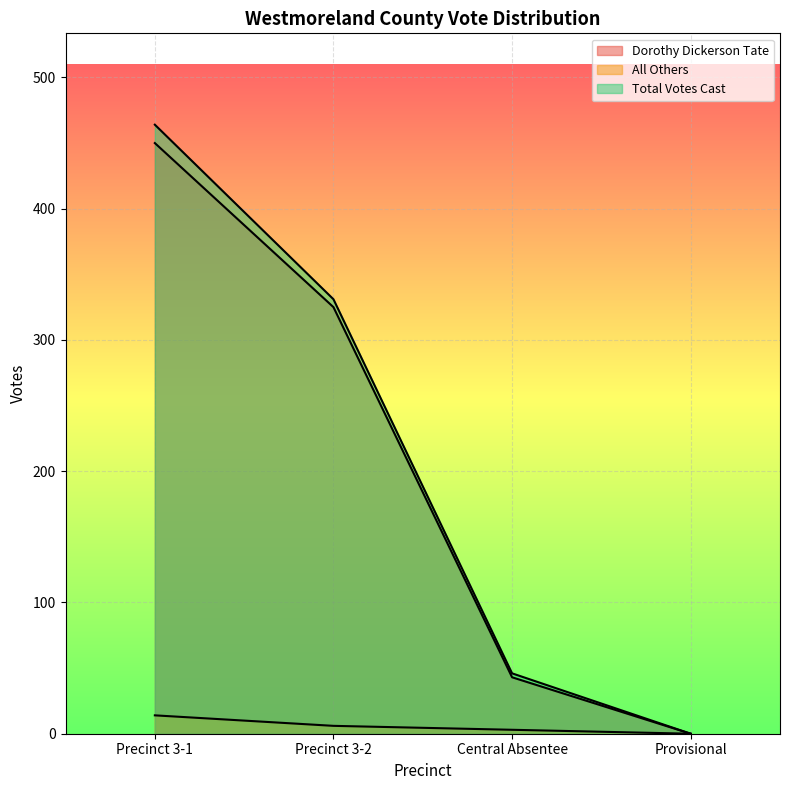

How many values in the Dorothy Dickerson Tate series exceed 325?

1